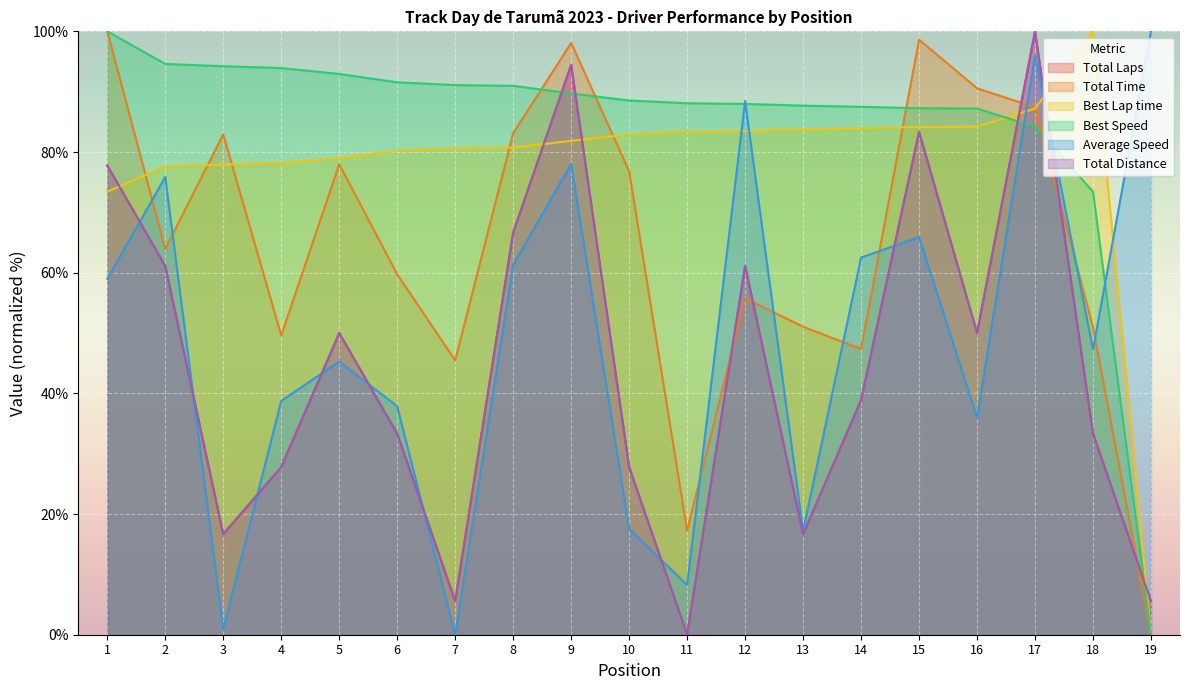

Reading right to left, extract all data points from this chart.

Total Laps: 5.6	33.3	100.0	50.0	83.3	38.9	16.7	61.1	0.0	27.8	94.4	66.7	5.6	33.3	50.0	27.8	16.7	61.1	77.8
Total Time: 0.0	50.9	87.4	90.6	98.6	47.3	51.0	55.8	17.3	76.8	98.1	83.1	45.5	59.7	78.0	49.6	82.9	63.9	100.0
Best Lap time: 0.0	100.0	87.2	84.2	84.1	83.9	83.7	83.5	83.4	82.9	81.8	80.7	80.6	80.2	79.0	78.2	77.9	77.6	73.4
Best Speed: 0.0	73.4	84.2	87.2	87.3	87.5	87.7	88.0	88.1	88.5	89.7	91.0	91.1	91.6	92.9	93.9	94.2	94.6	100.0
Average Speed: 100.0	47.3	96.0	36.0	65.9	62.5	17.2	88.5	8.2	17.5	78.0	61.3	0.0	37.9	45.3	38.8	0.9	75.9	59.0
Total Distance: 5.6	33.3	100.0	50.0	83.3	38.9	16.7	61.1	0.0	27.8	94.4	66.7	5.6	33.3	50.0	27.8	16.7	61.1	77.8